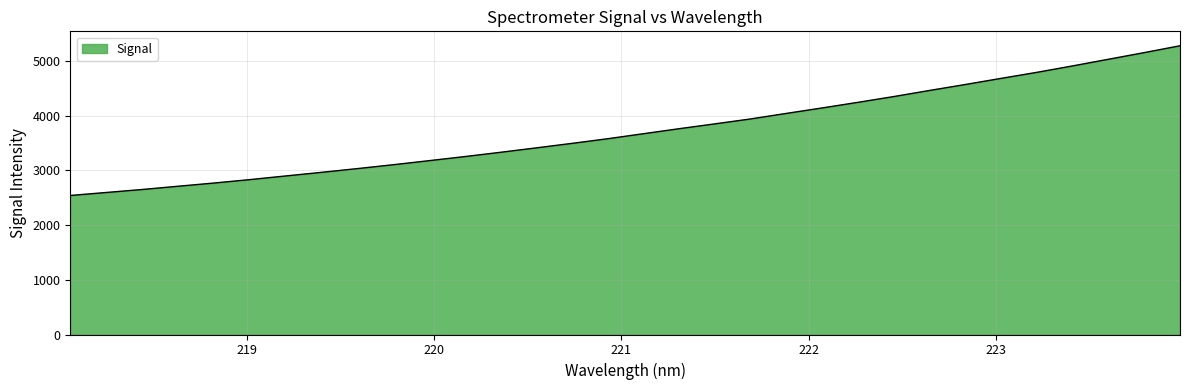

What is the maximum value shown in the chart?

5276.9